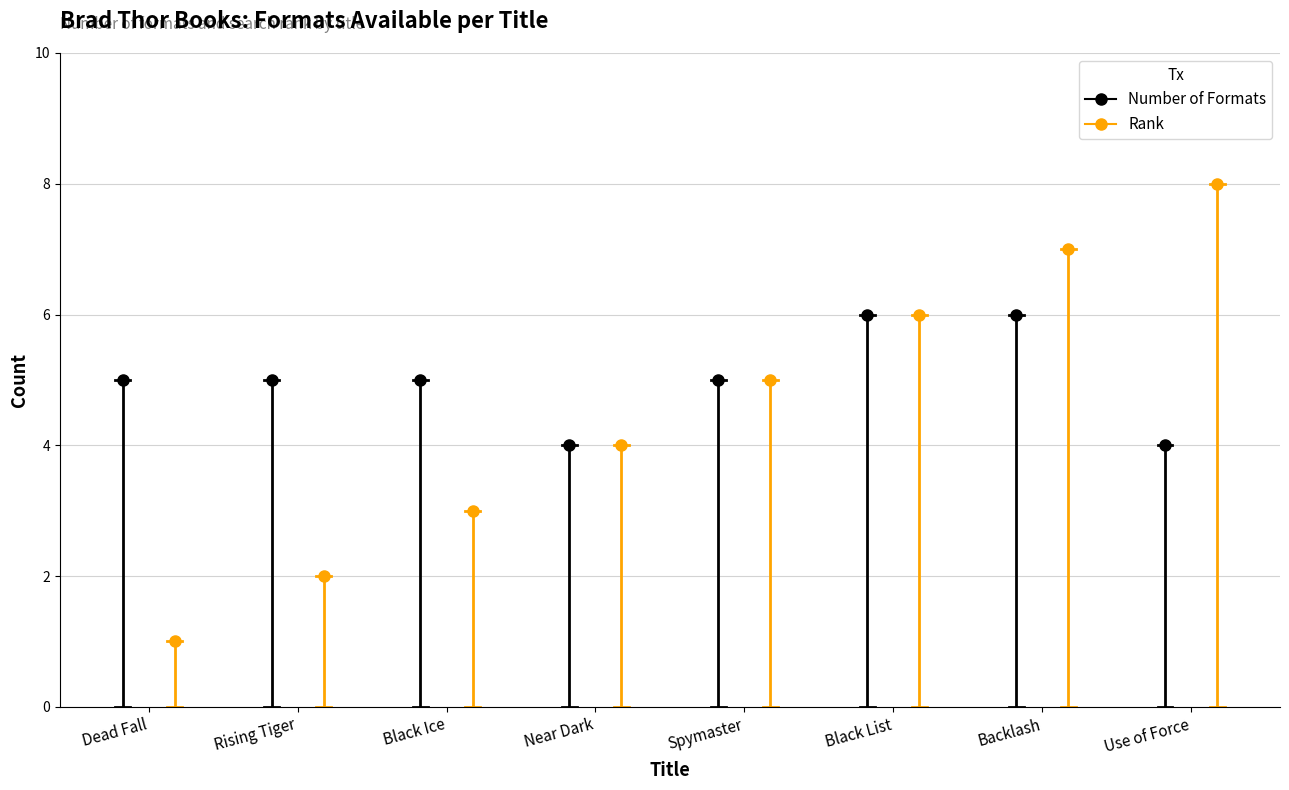

Where is Rank nearest to the value 4?

Near Dark